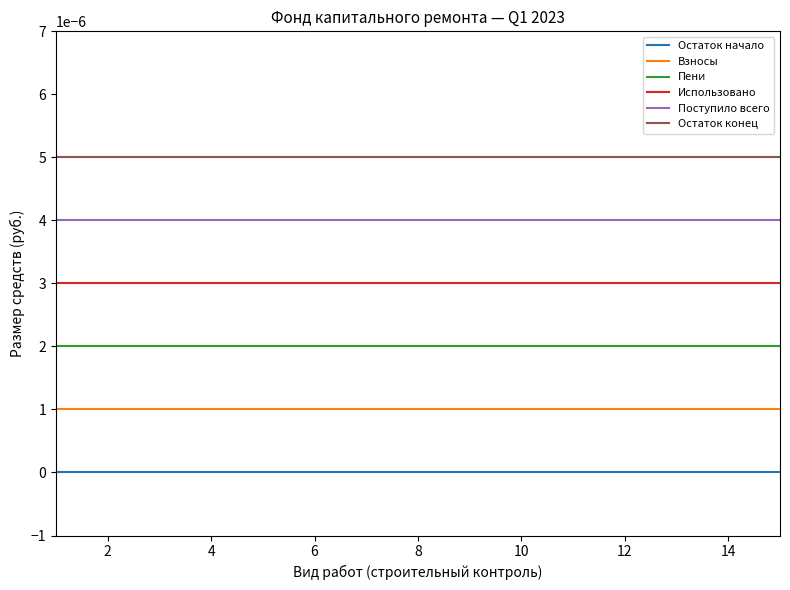

List the series in order of their overall mean, lowest first.

Остаток начало, Взносы, Пени, Использовано, Поступило всего, Остаток конец